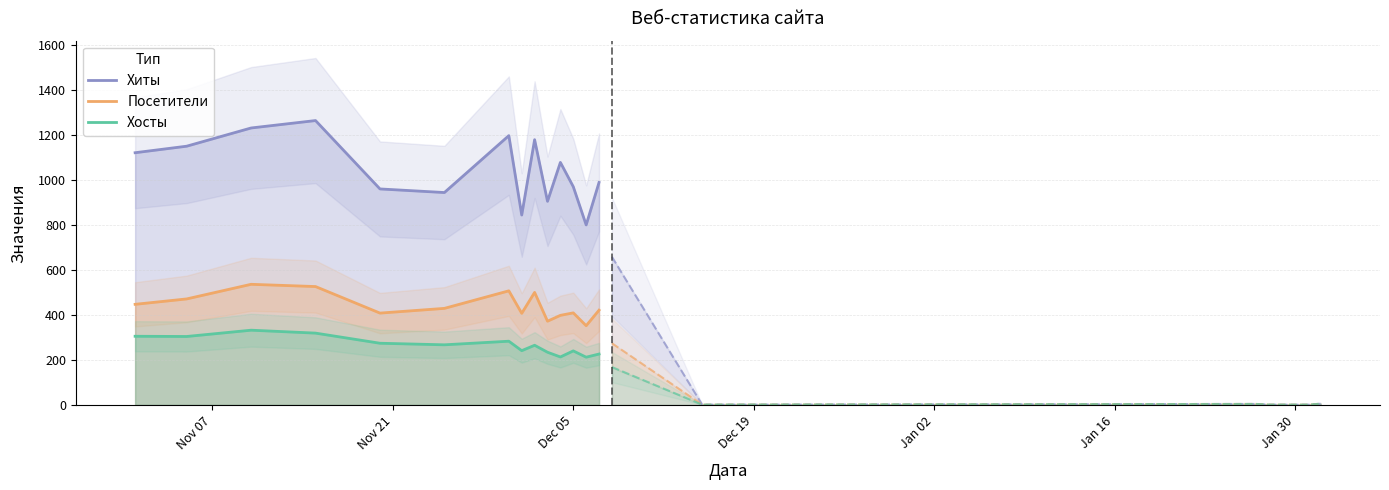

True or false: Хосты and Хиты cross at least once.

False